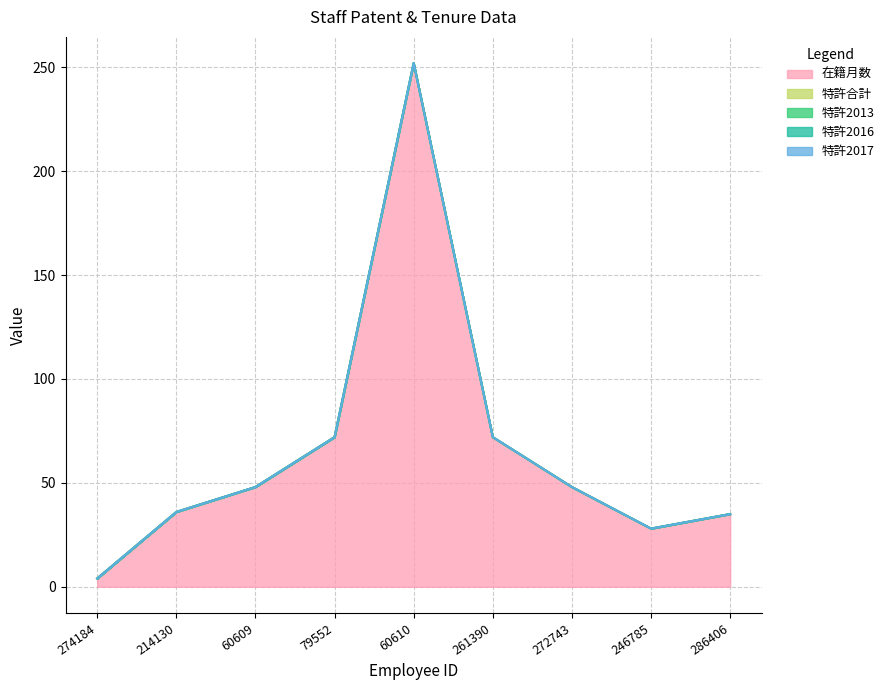

True or false: 在籍月数 and 特許2017 intersect in this chart.

False